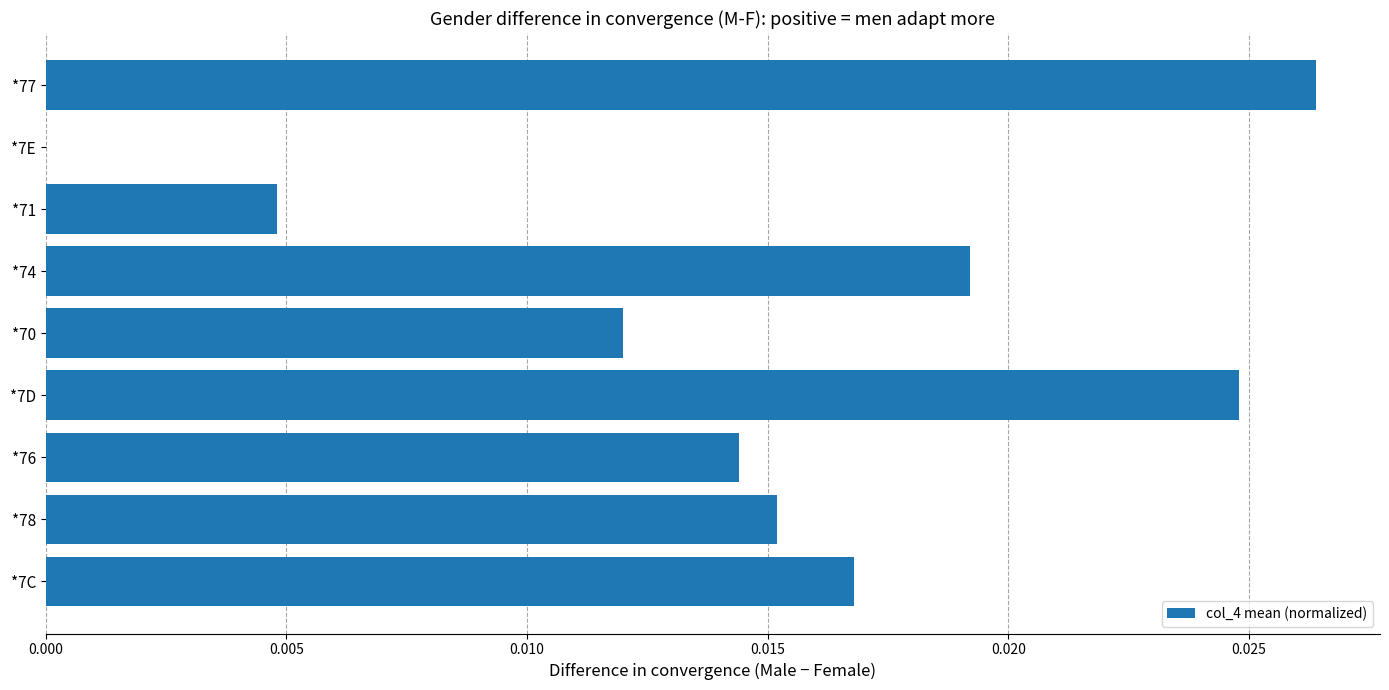

Are the bars horizontal?

Yes